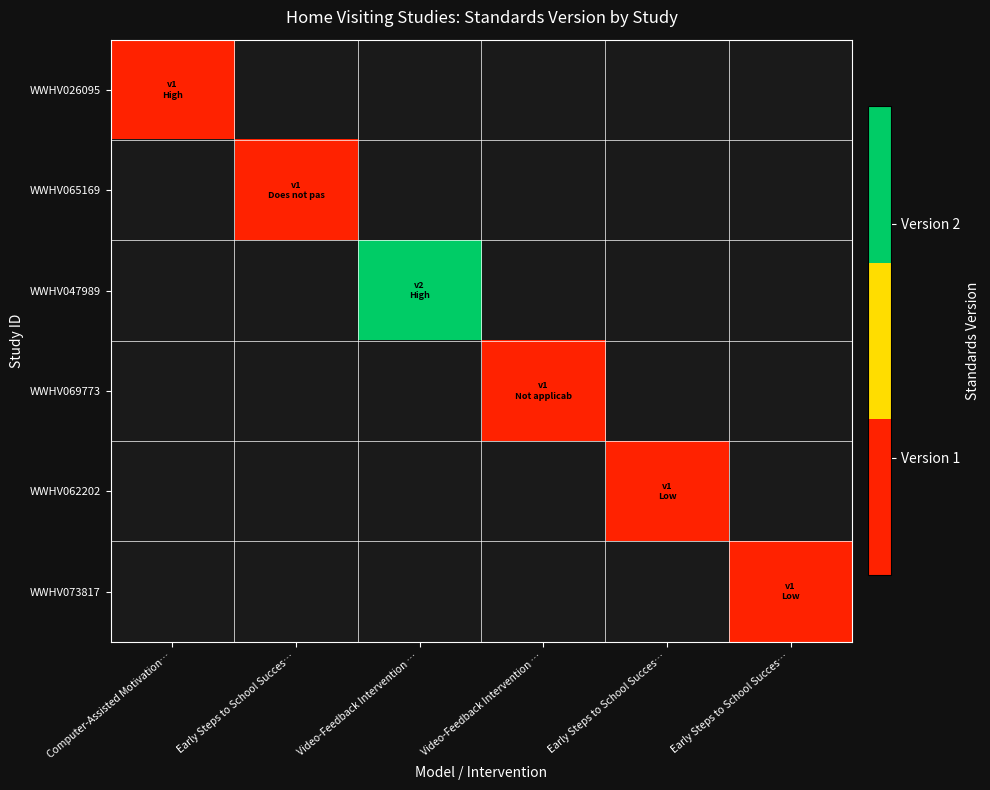

Rank the series by their average value, from highest to lowest.

WWHV026095, WWHV065169, WWHV047989, WWHV069773, WWHV062202, WWHV073817